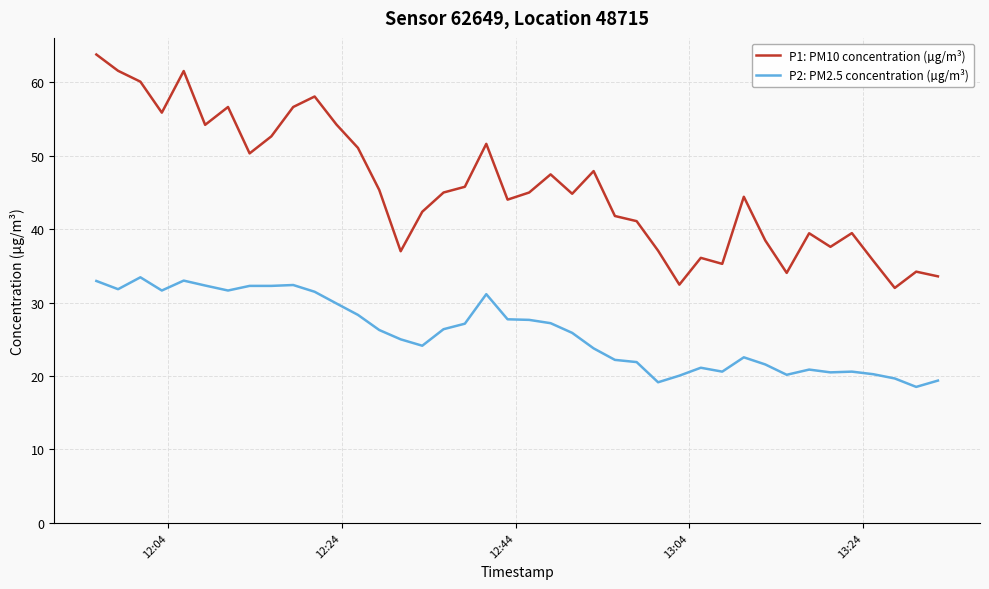

Rank the series by their average value, from lowest to highest.

P2: PM2.5 concentration (µg/m³), P1: PM10 concentration (µg/m³)